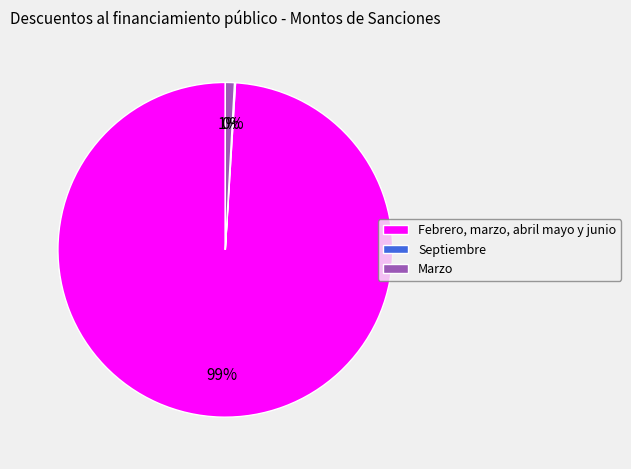

True or false: Marzo accounts for 1% of the total.

True